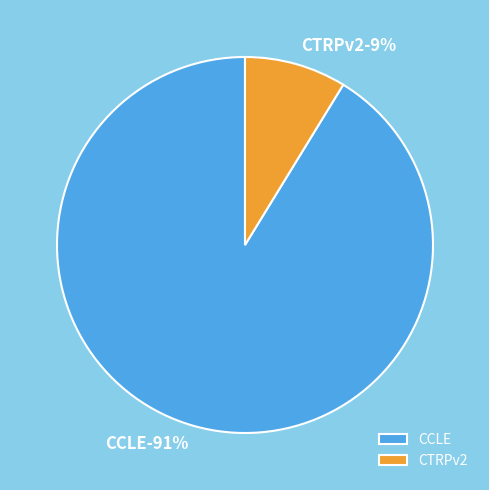

How many slices are in this pie chart?

2